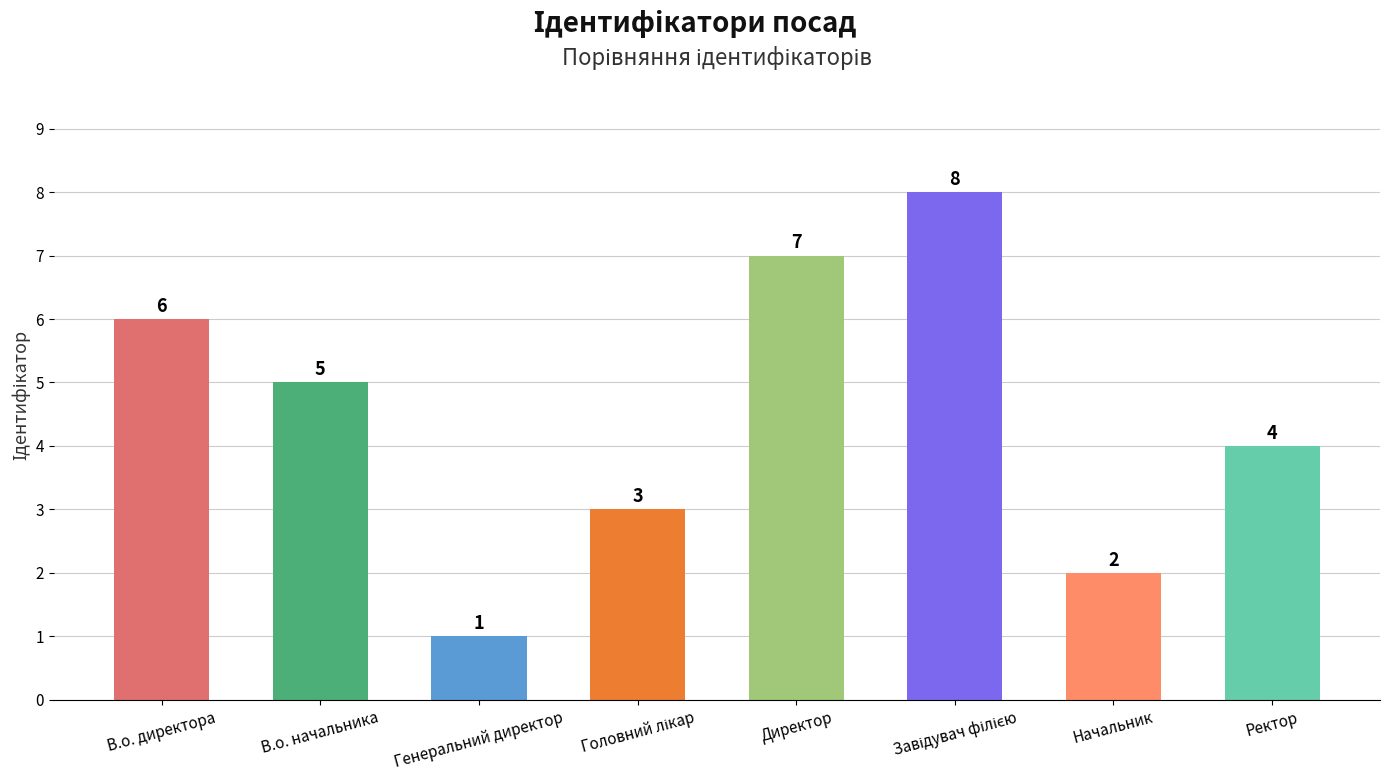

What is the greatest value displayed?

8